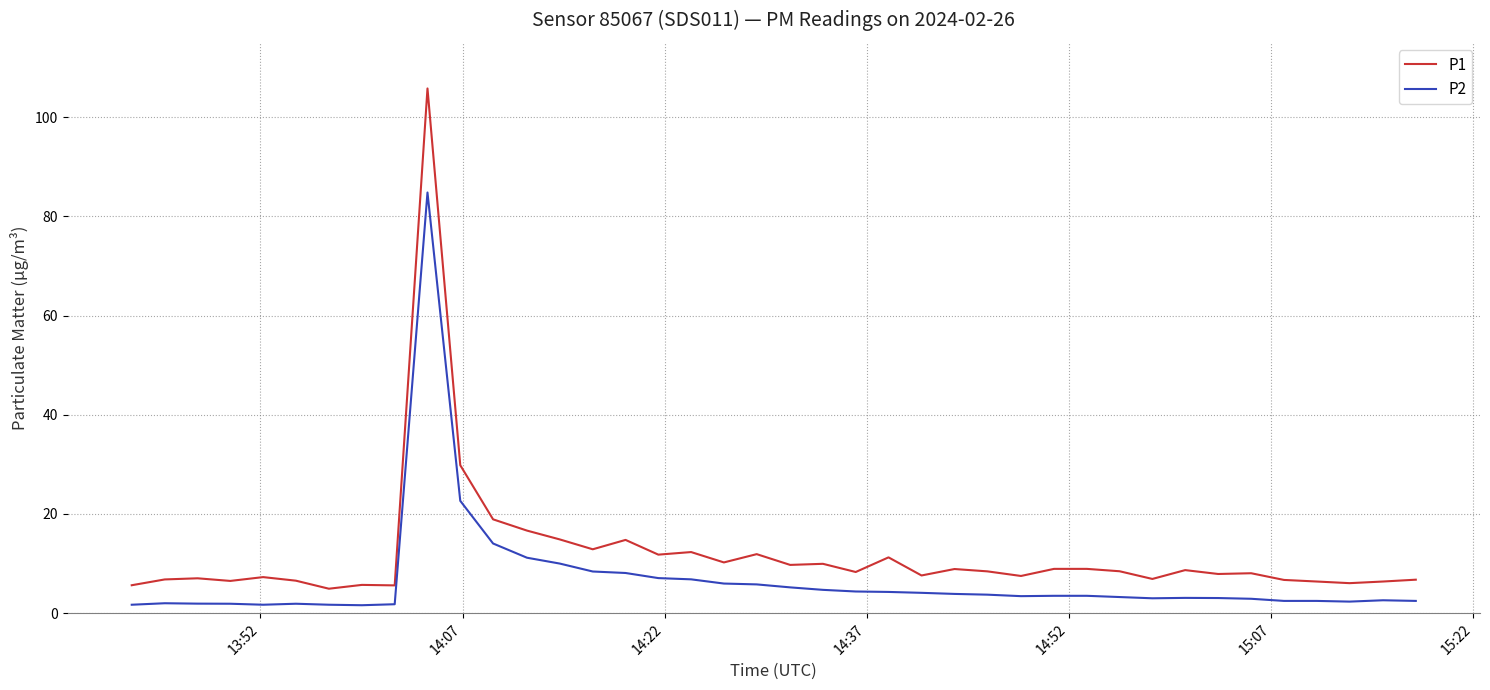

What is the smallest value displayed?

1.6